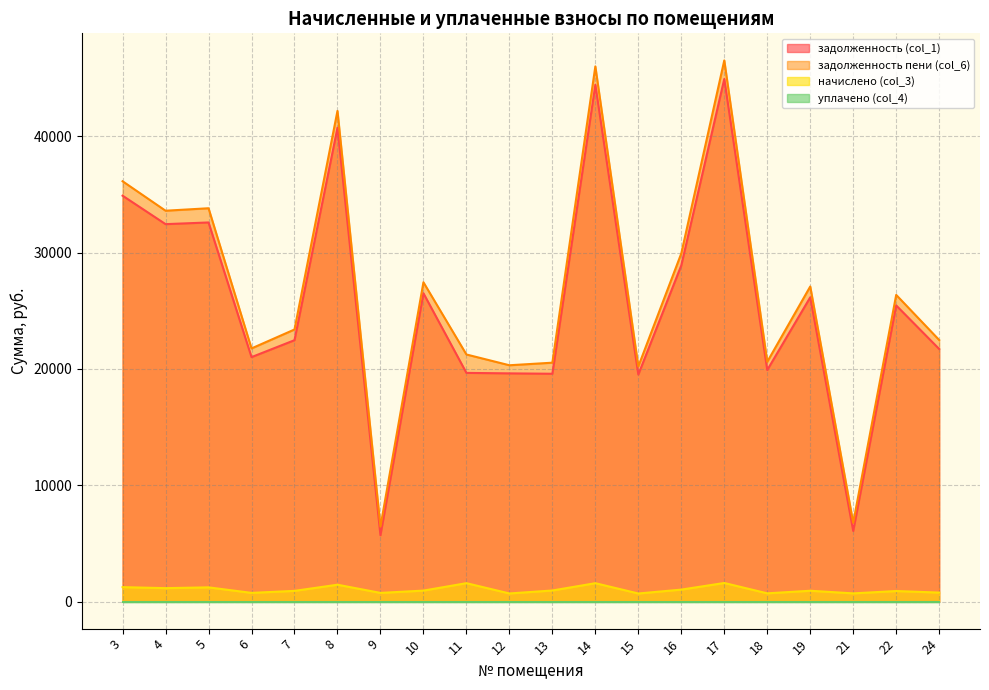

At which label is начислено (col_3) closest to 1146?

4